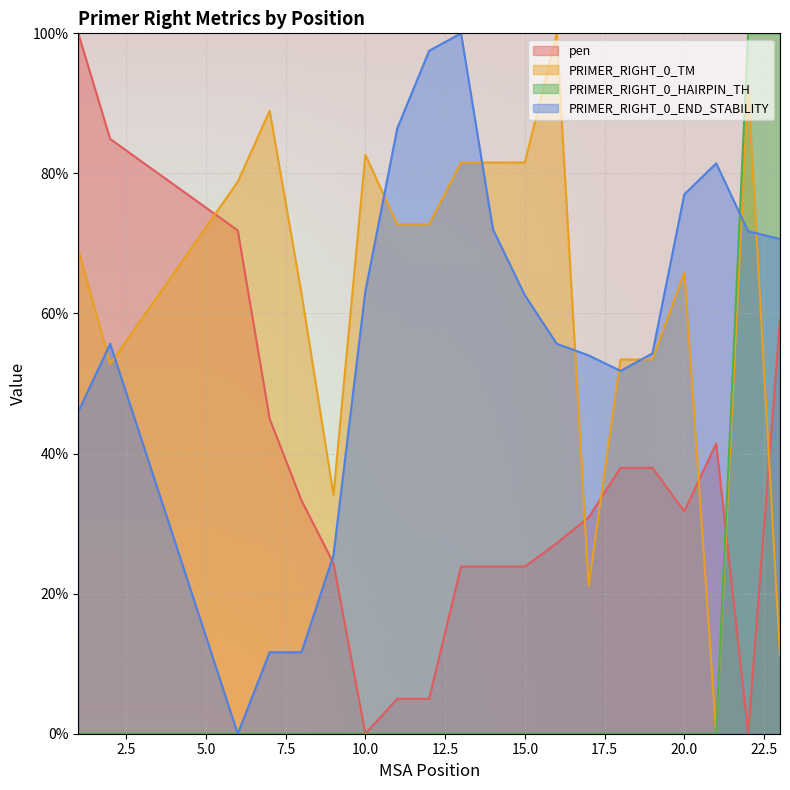

How many categories are shown in the chart?

20